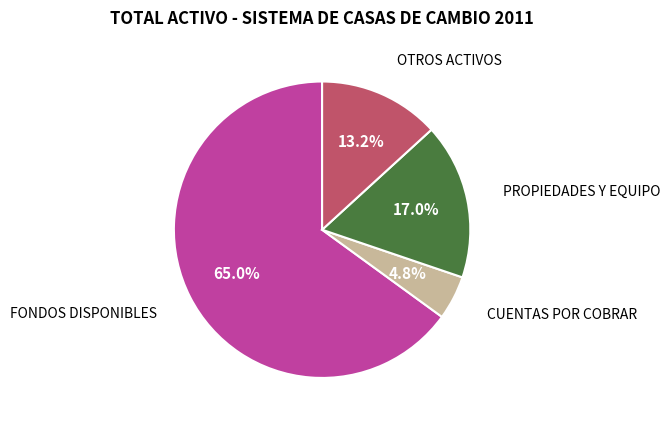

Is there any slice that represents more than half of the pie?

Yes